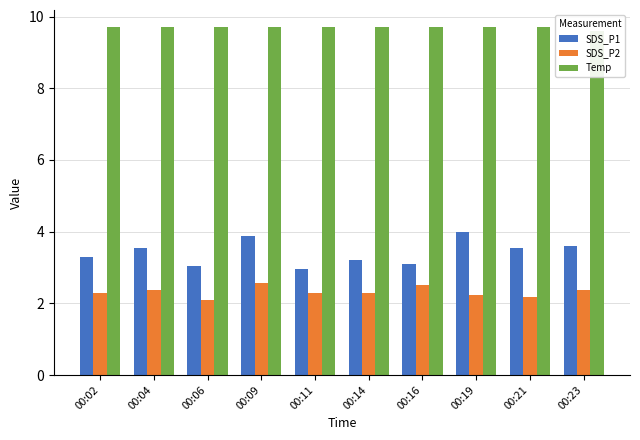

At which category is the sum across all series the highest?

00:09